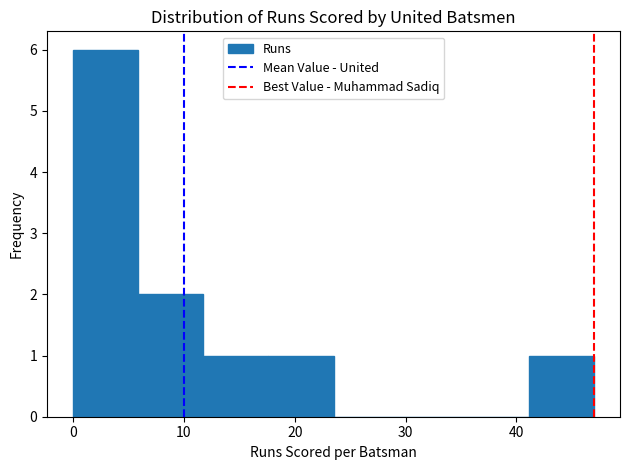

Reading left to right, list every bar in this chart as the range it spans on the x-axis followed by its height. Neither the bar edges nor the heights are printed on the chart, so give them approximately, as read against the axes.

0 to 6: 6
6 to 12: 2
12 to 18: 1
18 to 24: 1
24 to 29: 0
29 to 35: 0
35 to 41: 0
41 to 47: 1